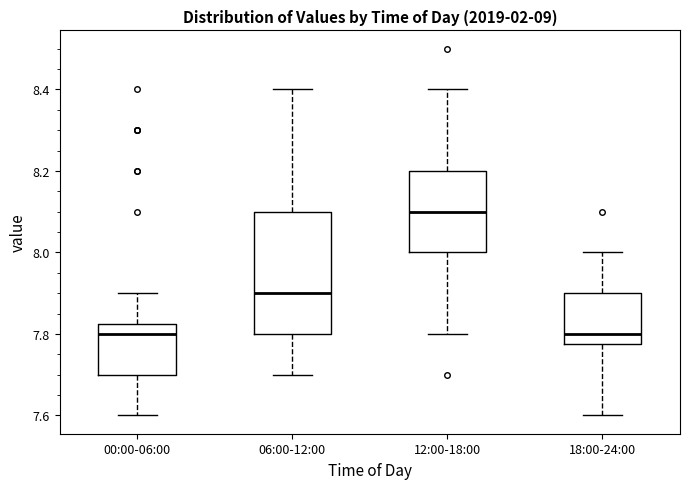

Which box is the tallest, from its lower edge to its upper edge?

06:00-12:00